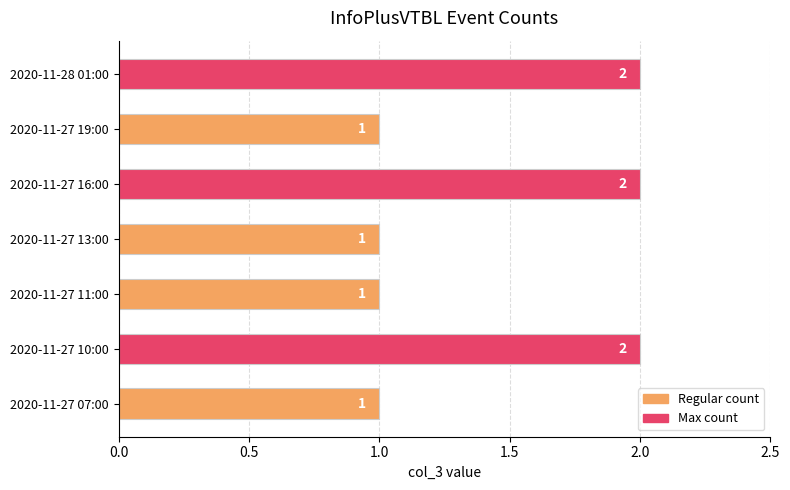

Are the bars grouped side by side (vs. stacked)?

No